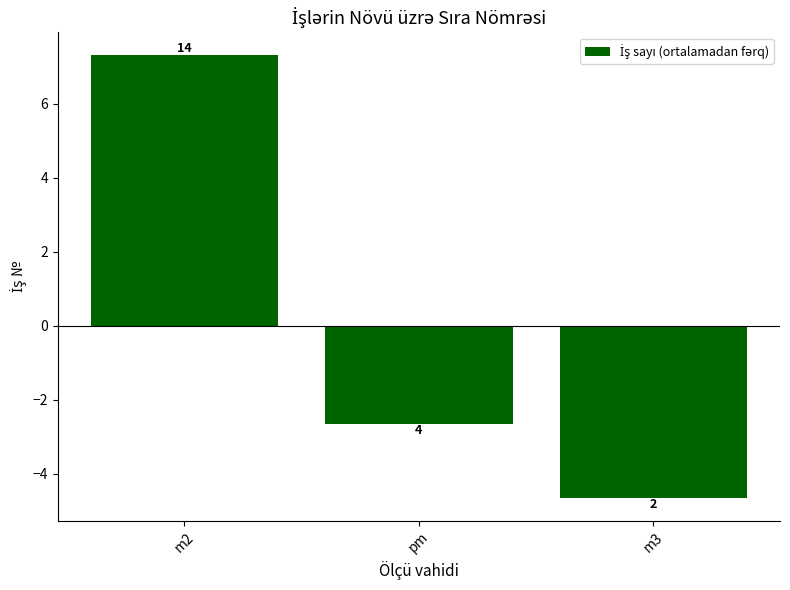

Does the chart contain any negative values?

Yes